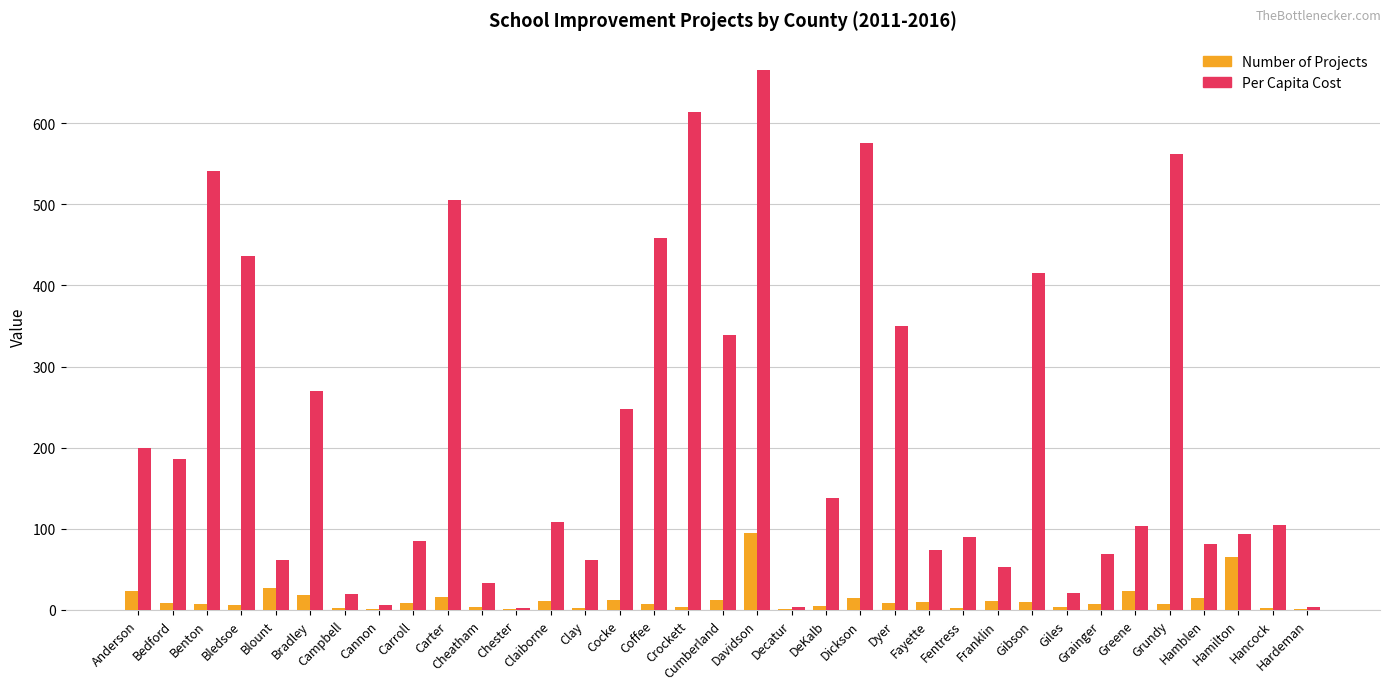

How many series are shown in this chart?

2